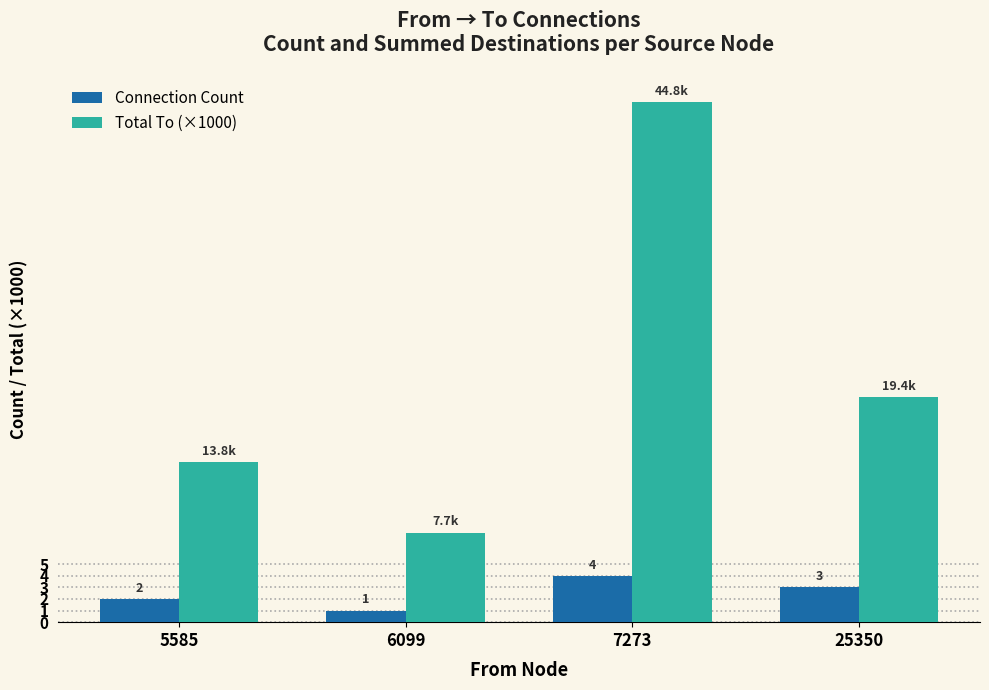

Count the number of data series in this chart.

2